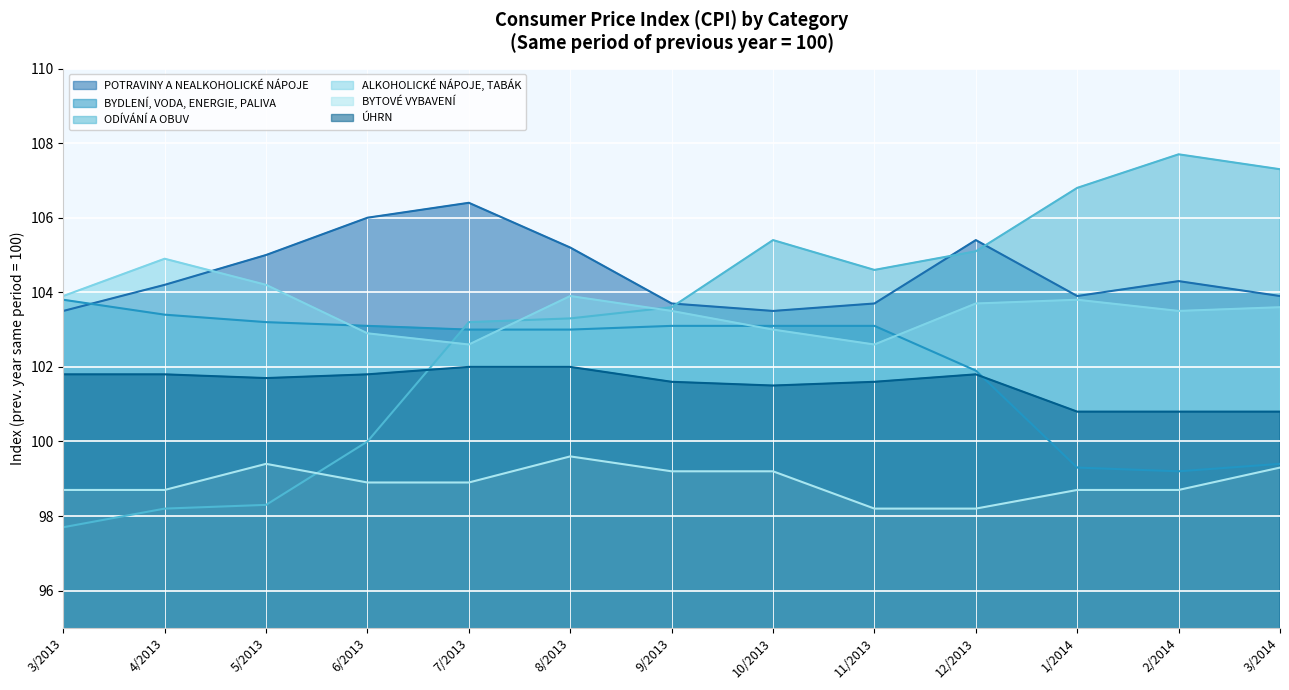

Does the chart display data point markers on the line(s)?

No